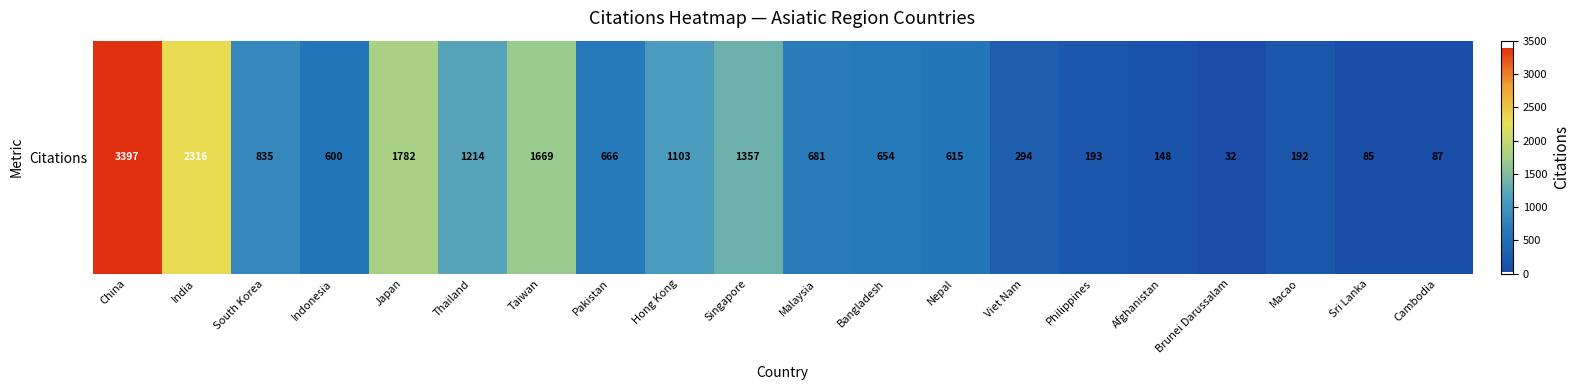

The chart shows a value of 835 at South Korea. True or false?

True